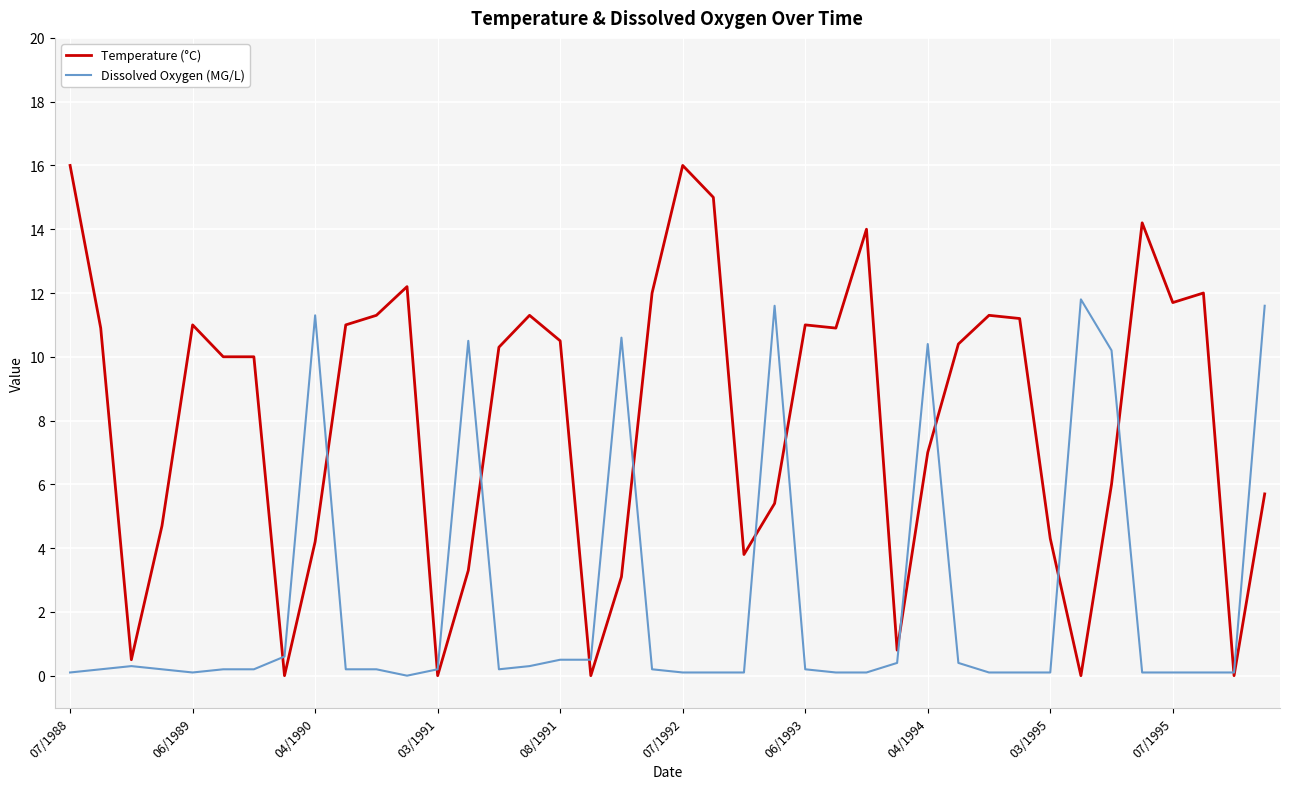

What are all the series names shown in the legend?

Temperature (°C), Dissolved Oxygen (MG/L)